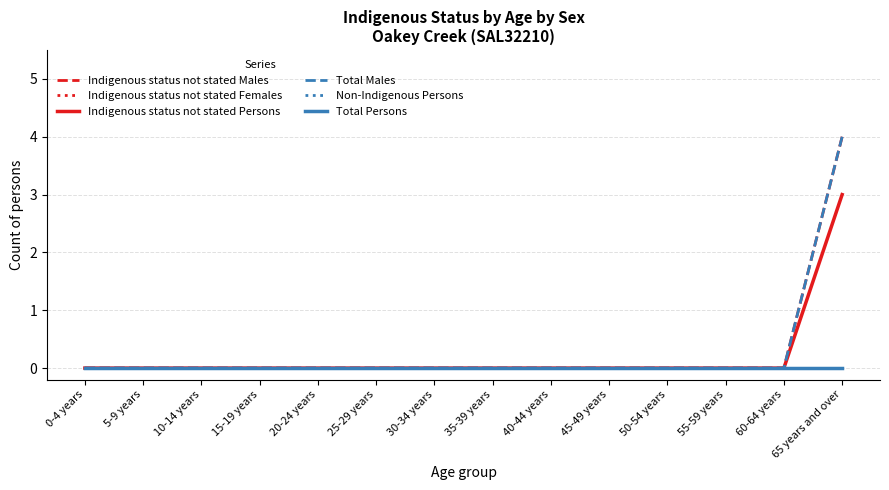

How many lines are shown in the chart?

6